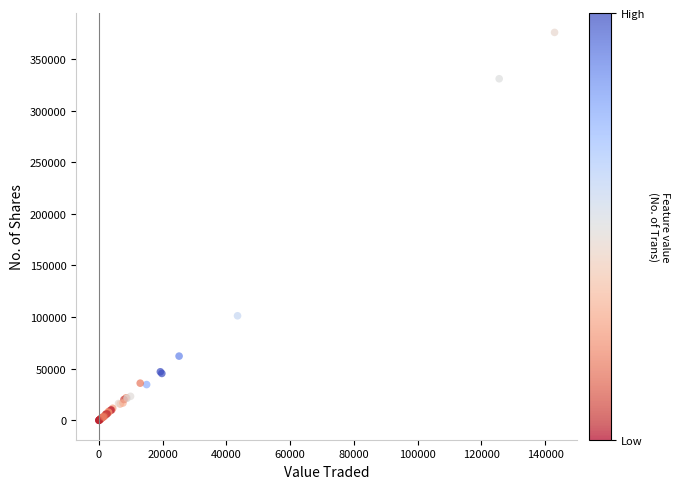

What Y value in the scatter plot is closest to 187822?

101240